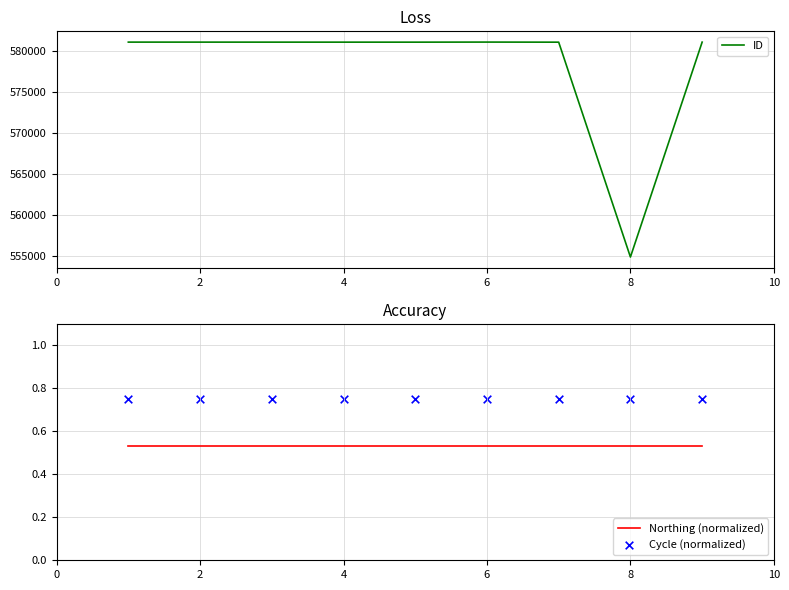

Which series reaches the maximum Y coordinate?

ID